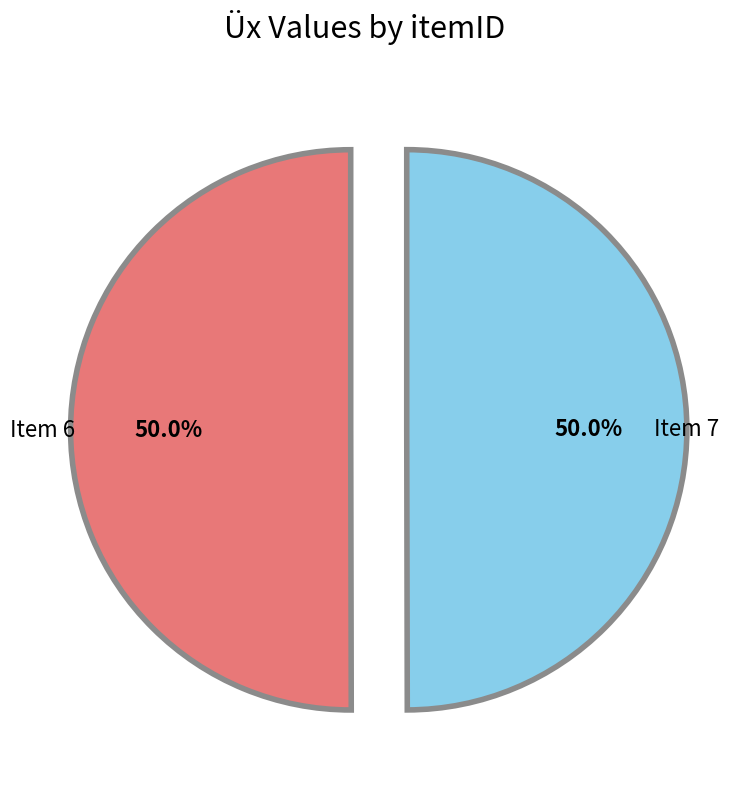

Combined, do Item 7 and Item 6 account for over 50%?

Yes